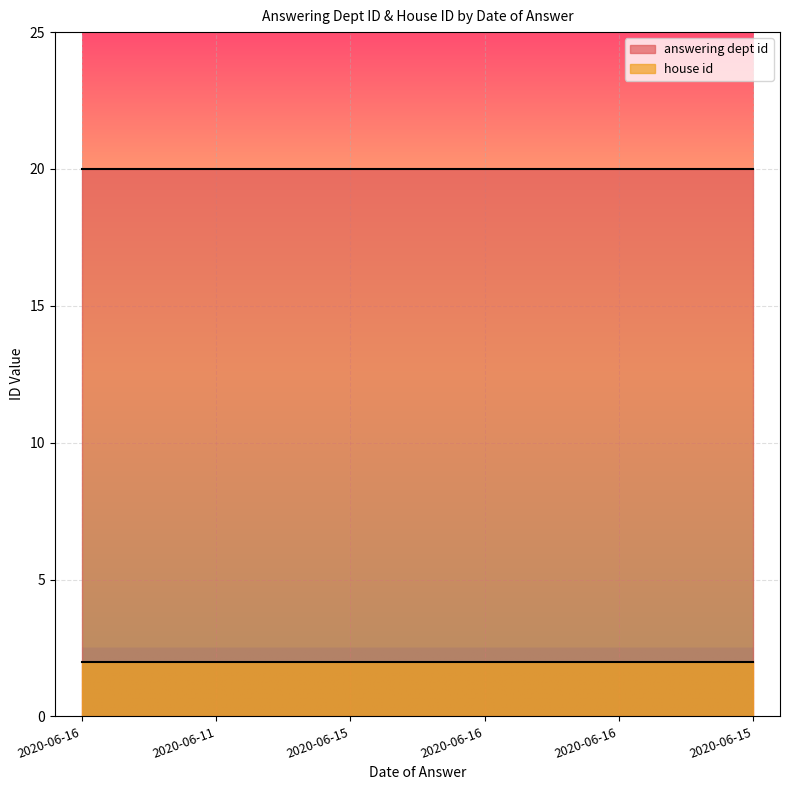

What are all the series names shown in the legend?

answering dept id, house id